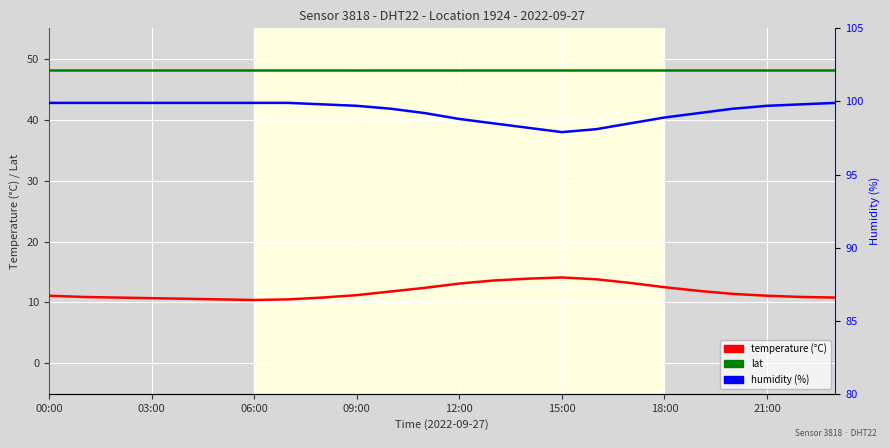

Reading left to right, what are all the values shown in this chart?

temperature: 11.1	10.9	10.8	10.7	10.6	10.5	10.4	10.5	10.8	11.2	11.8	12.4	13.1	13.6	13.9	14.1	13.8	13.2	12.5	11.9	11.4	11.1	10.9	10.8
lat: 48.1	48.1	48.1	48.1	48.1	48.1	48.1	48.1	48.1	48.1	48.1	48.1	48.1	48.1	48.1	48.1	48.1	48.1	48.1	48.1	48.1	48.1	48.1	48.1
humidity: 99.9	99.9	99.9	99.9	99.9	99.9	99.9	99.9	99.8	99.7	99.5	99.2	98.8	98.5	98.2	97.9	98.1	98.5	98.9	99.2	99.5	99.7	99.8	99.9